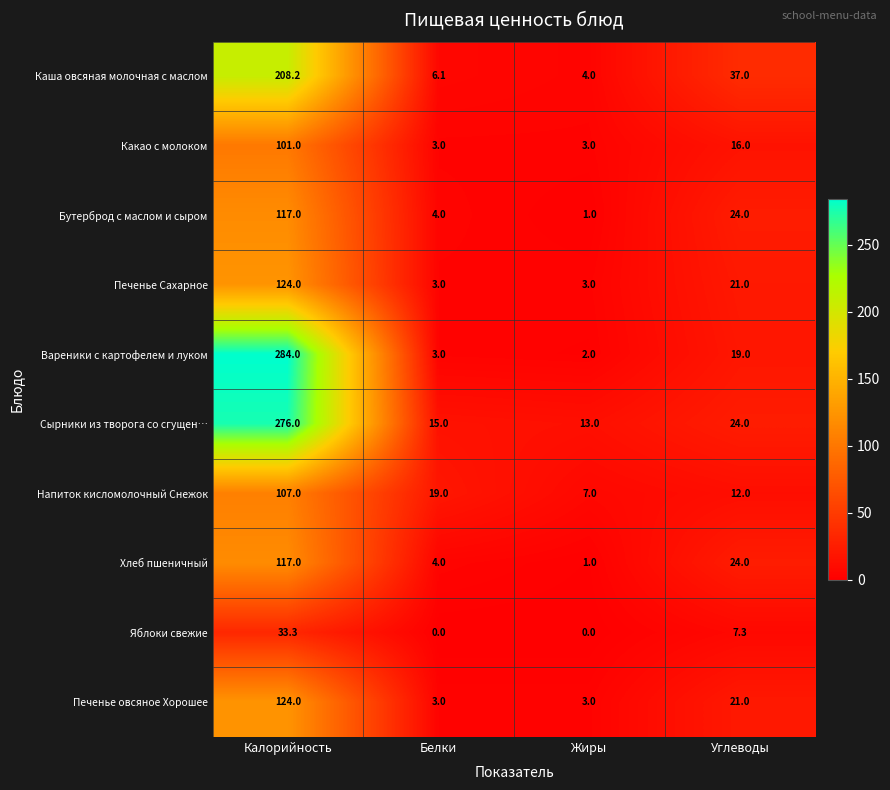

What is the difference between the Какао с молоком values at Углеводы and Жиры?

13.0